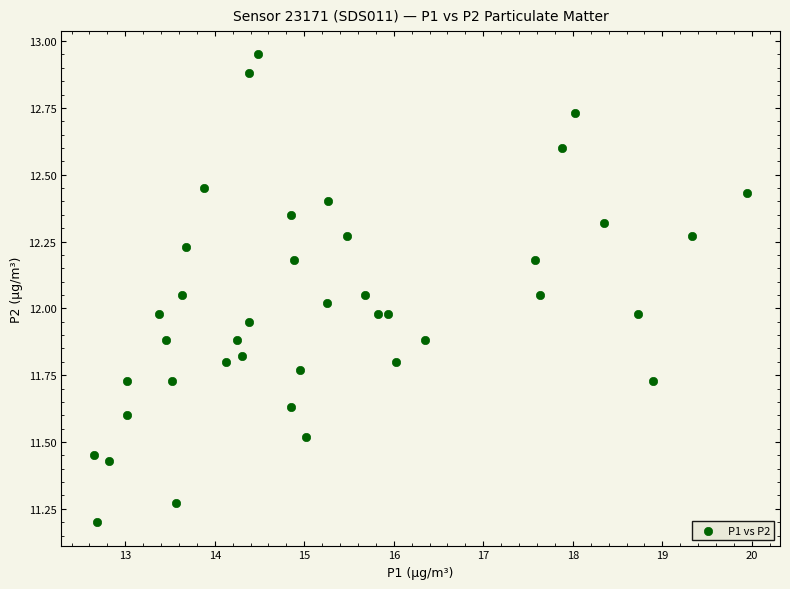

What is the range of X values (max minus min)?

7.3